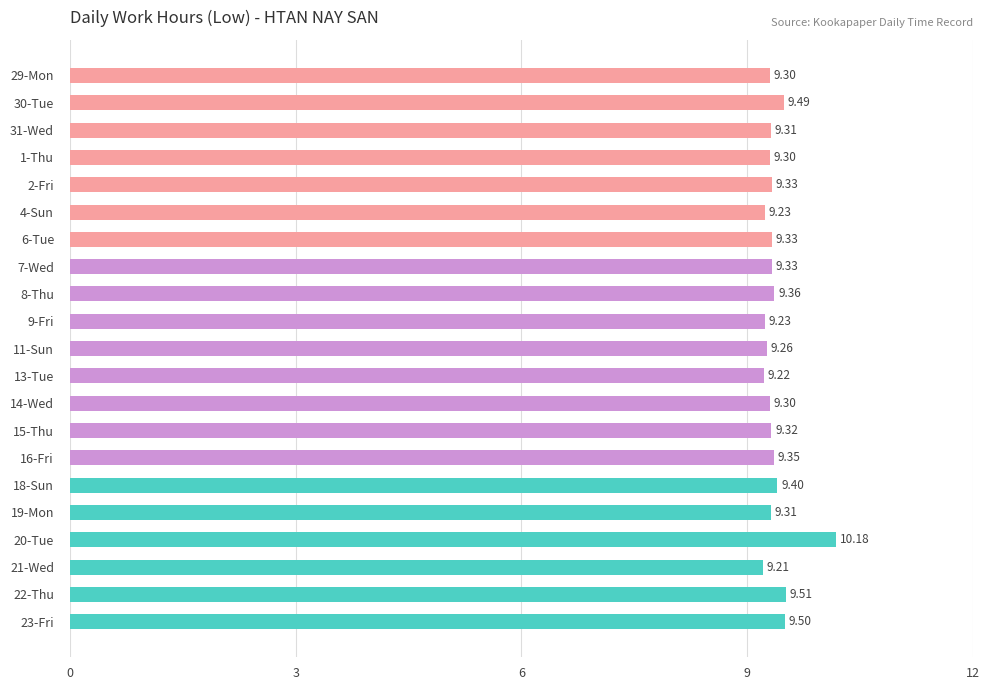

What is the ratio of the value at 22-Thu to the value at 8-Thu?

1.0